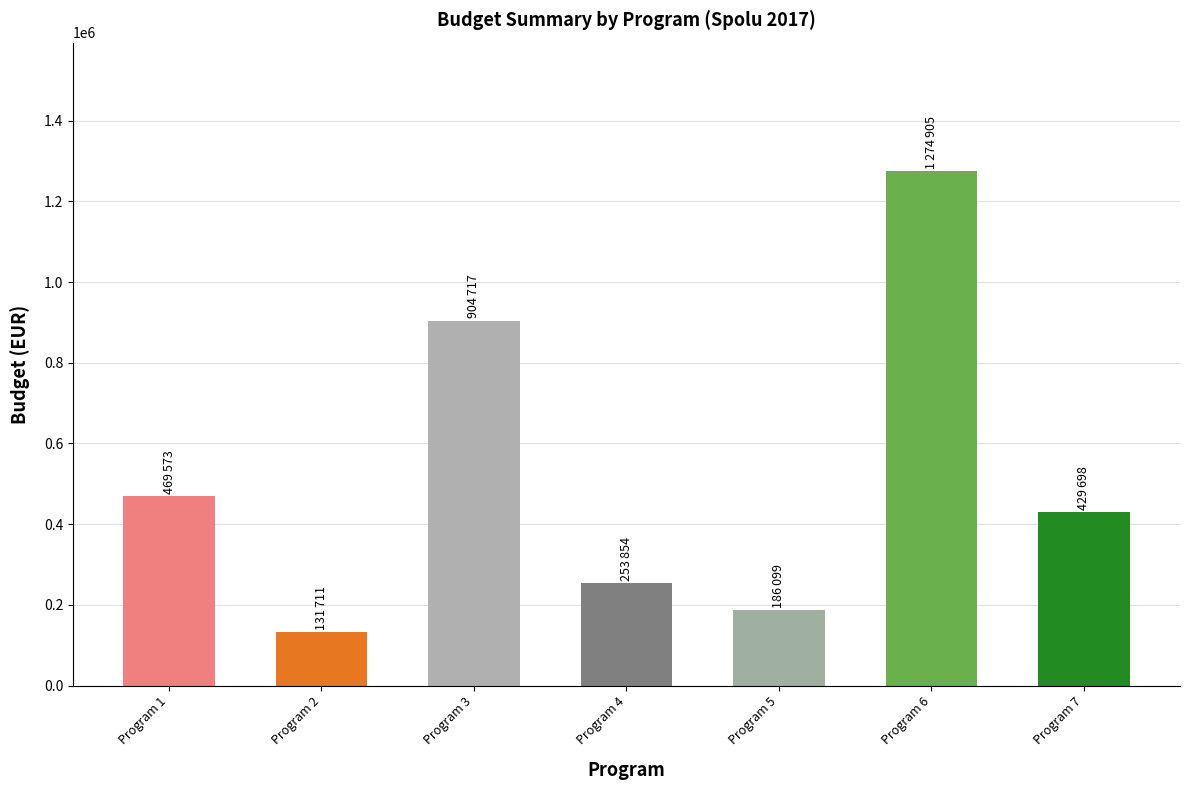

Are the bars horizontal?

No